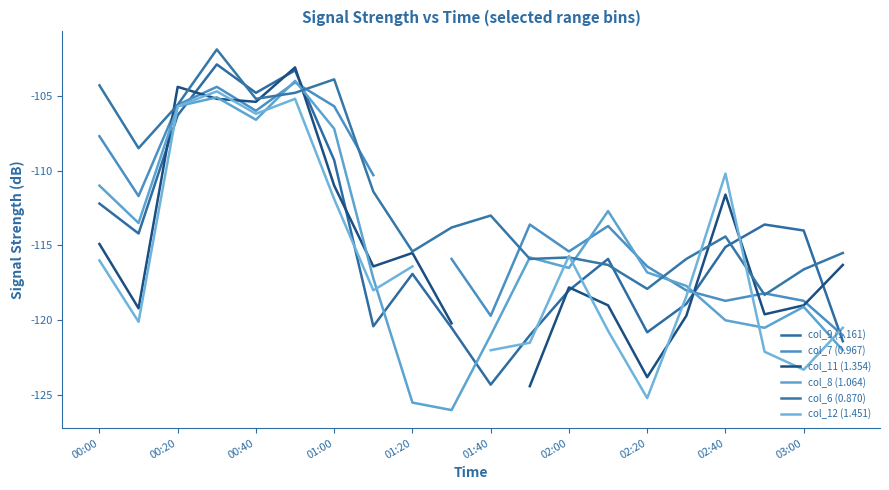

At which label does col_9 (1.161) first exceed -115?

00:00